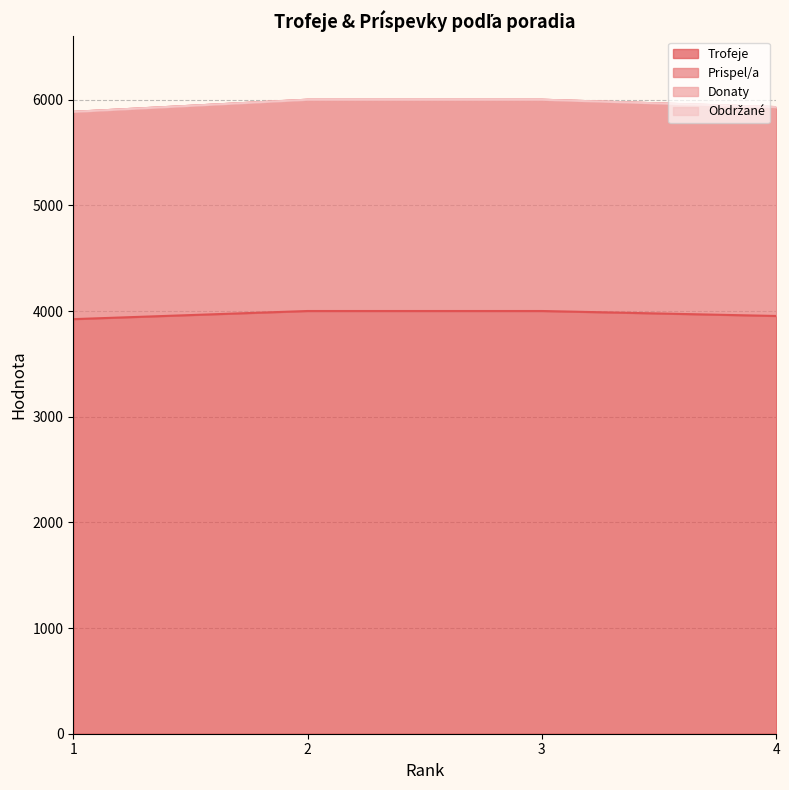

How many lines are shown in the chart?

4